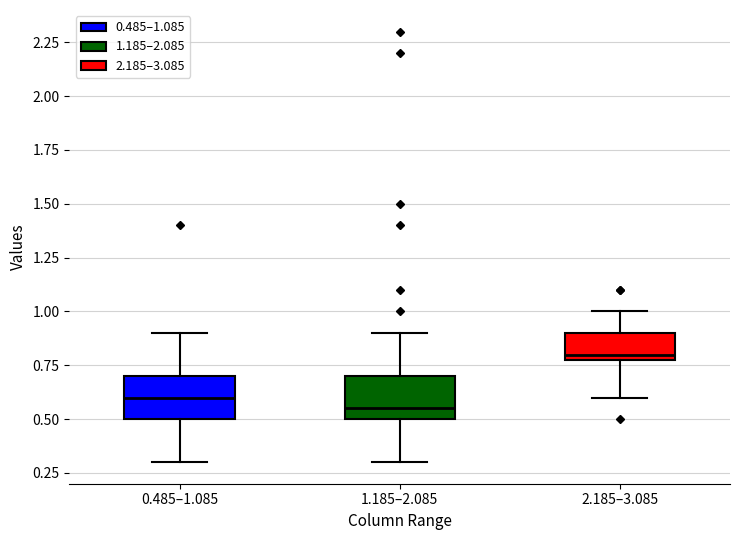

Where does the lower whisker of the box for 1.185–2.085 end on the y-axis? The values are not printed on the chart, so give them approximately, as read against the axis.

0.30